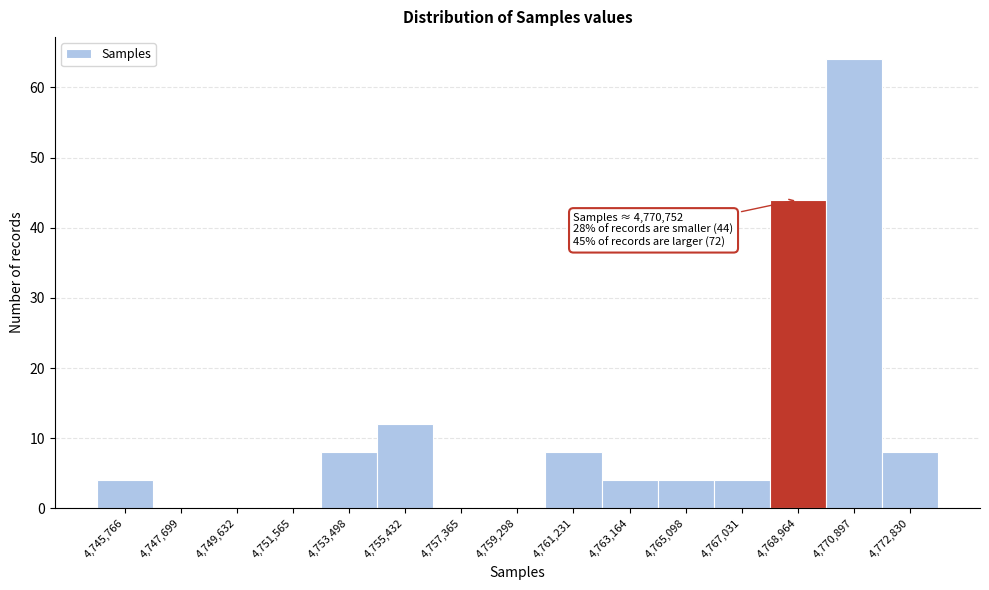

Reading left to right, list all the values displayed in this chart.

4,745,766=4	4,747,699=0	4,749,632=0	4,751,565=0	4,753,498=8	4,755,432=12	4,757,365=0	4,759,298=0	4,761,231=8	4,763,164=4	4,765,098=4	4,767,031=4	4,768,964=44	4,770,897=64	4,772,830=8